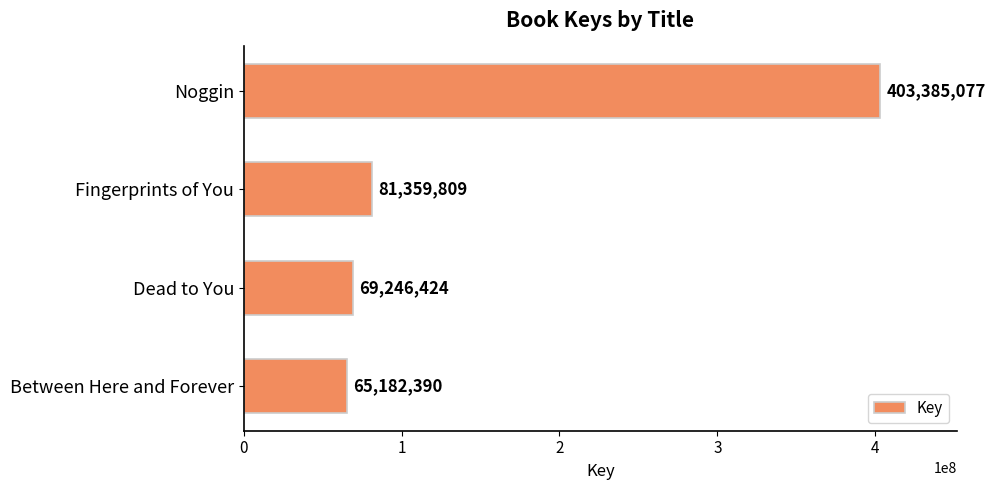

How many values are below 81359809?

2